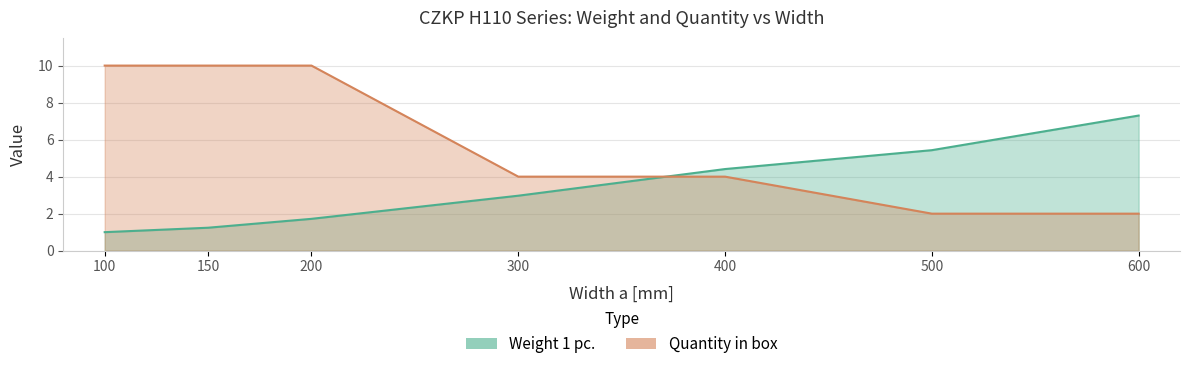

Rank the series by their average value, from highest to lowest.

Quantity in box, Weight 1 pc.